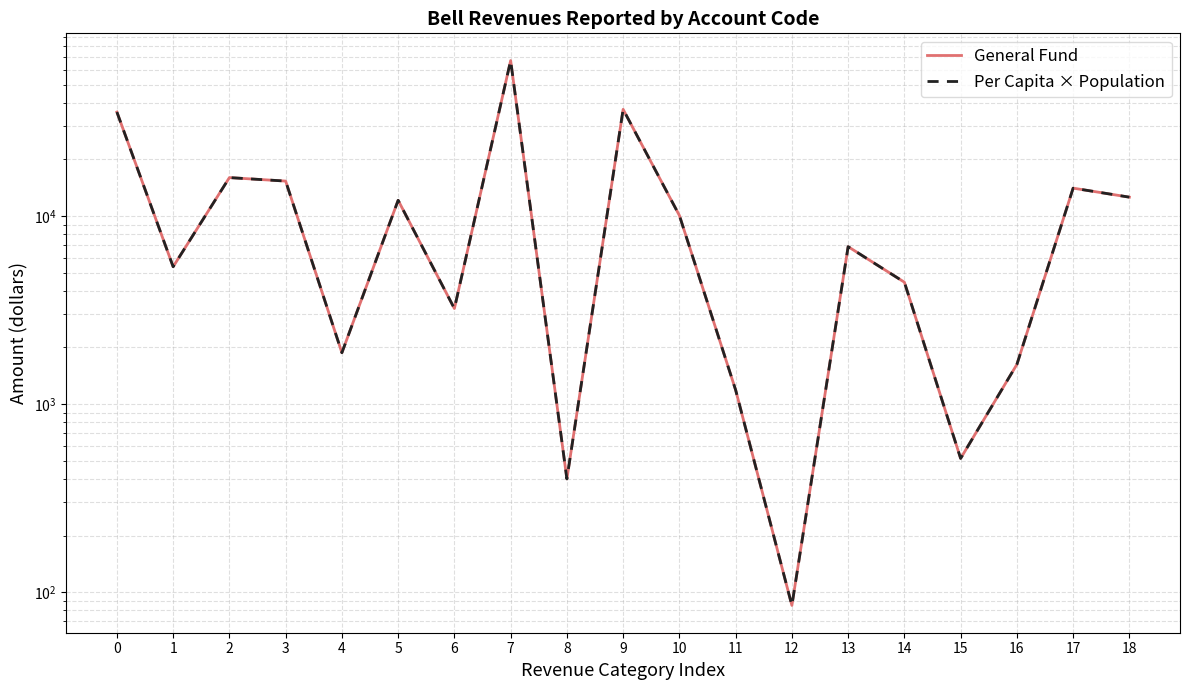

What is the lowest value of the Per Capita × Population series?

84.9